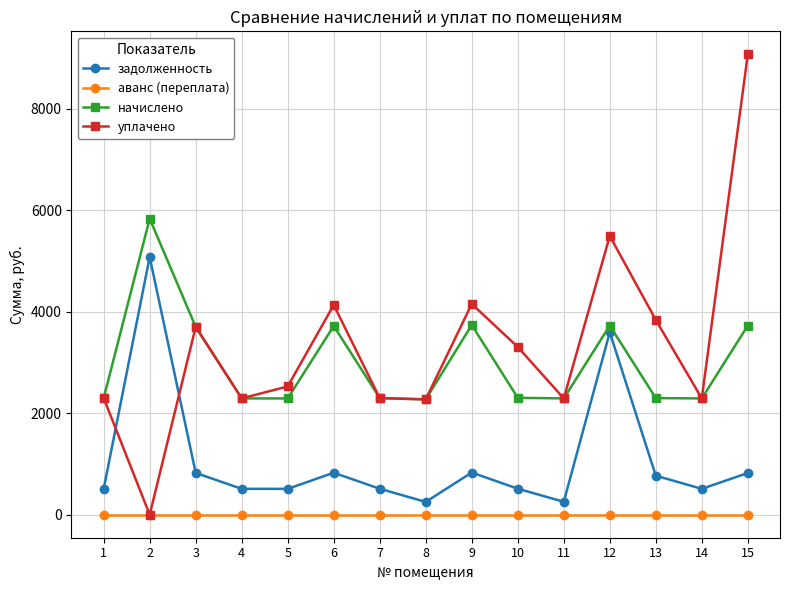

What is the value of the задолженность point at the 7th from the left?

511.1